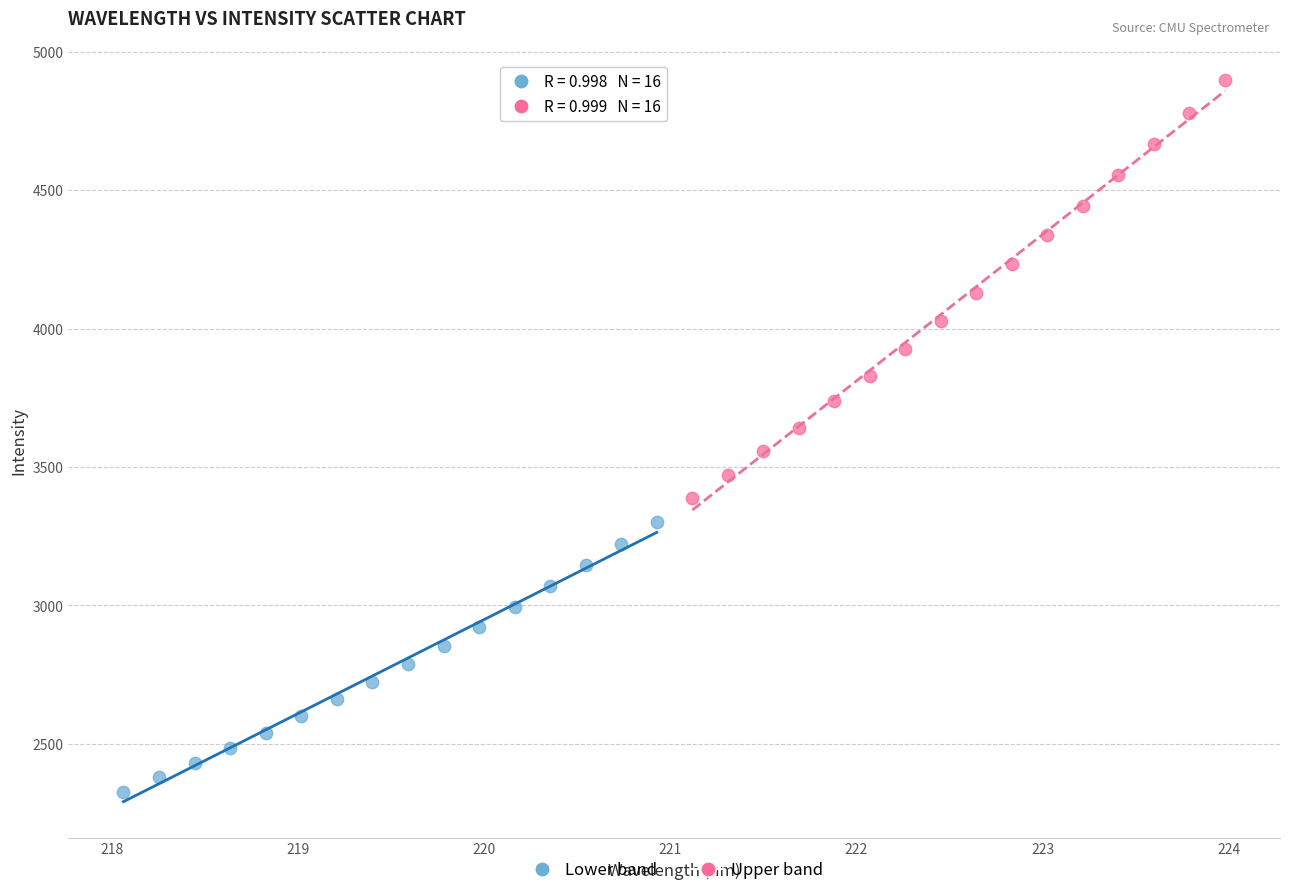

Which series contains the lowest Y value?

Lower band